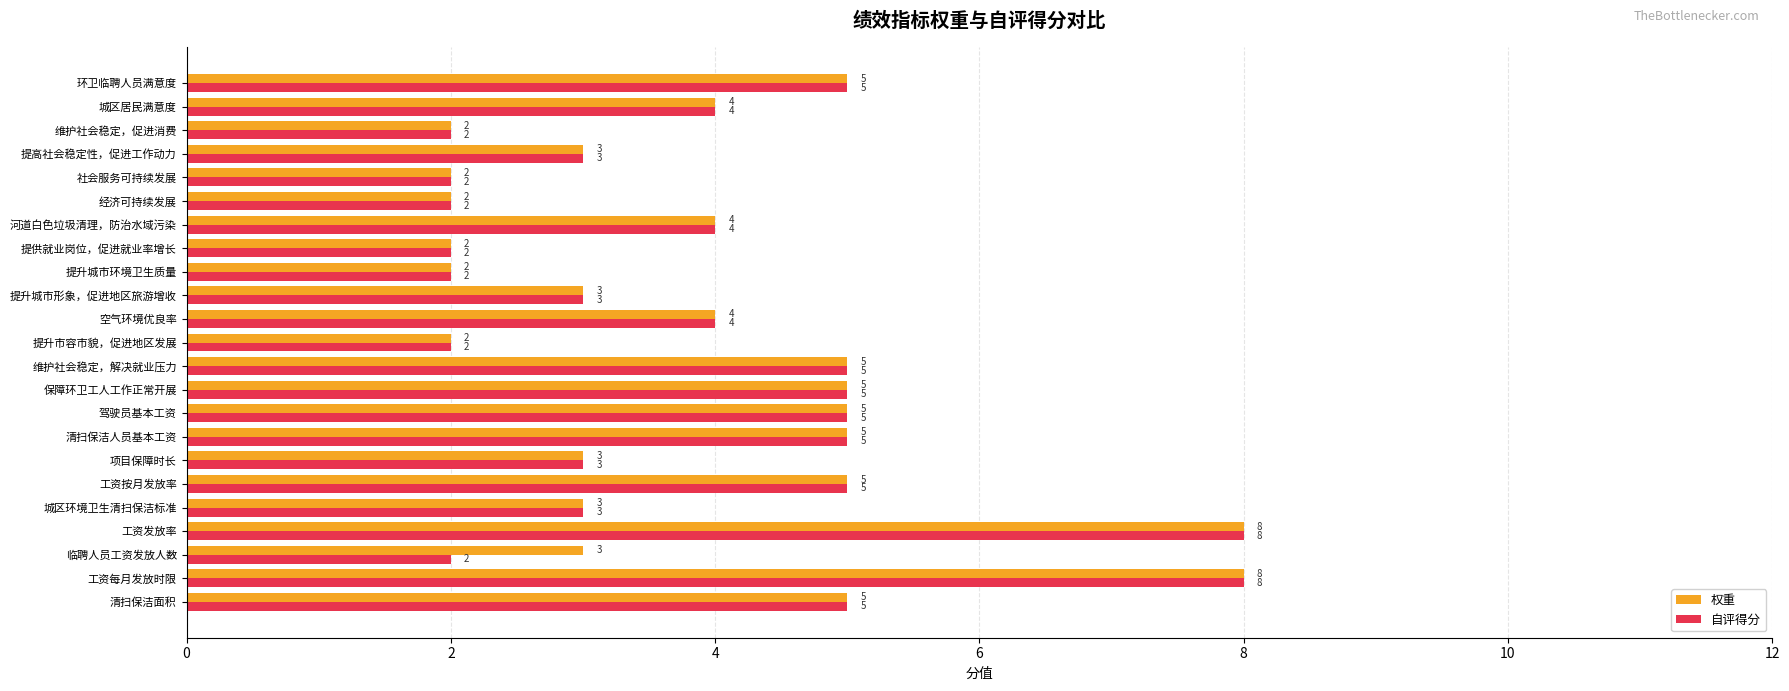

What is the total value across all series at 提升城市环境卫生质量?

4